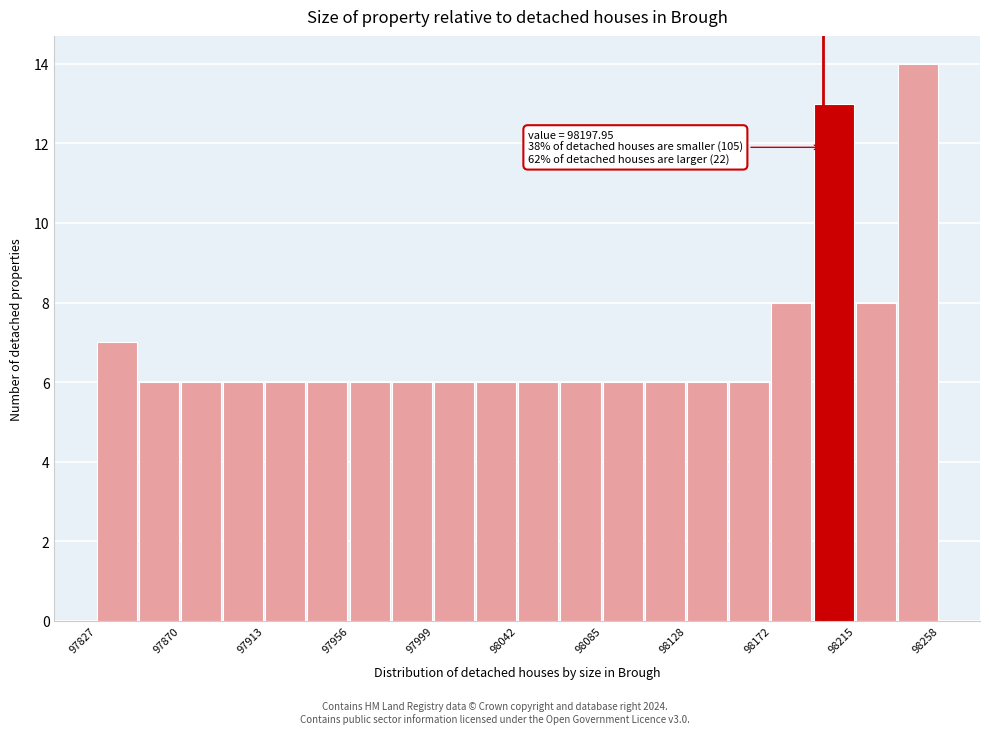

Which range on the x-axis has the tallest bar?

98235 to 98260